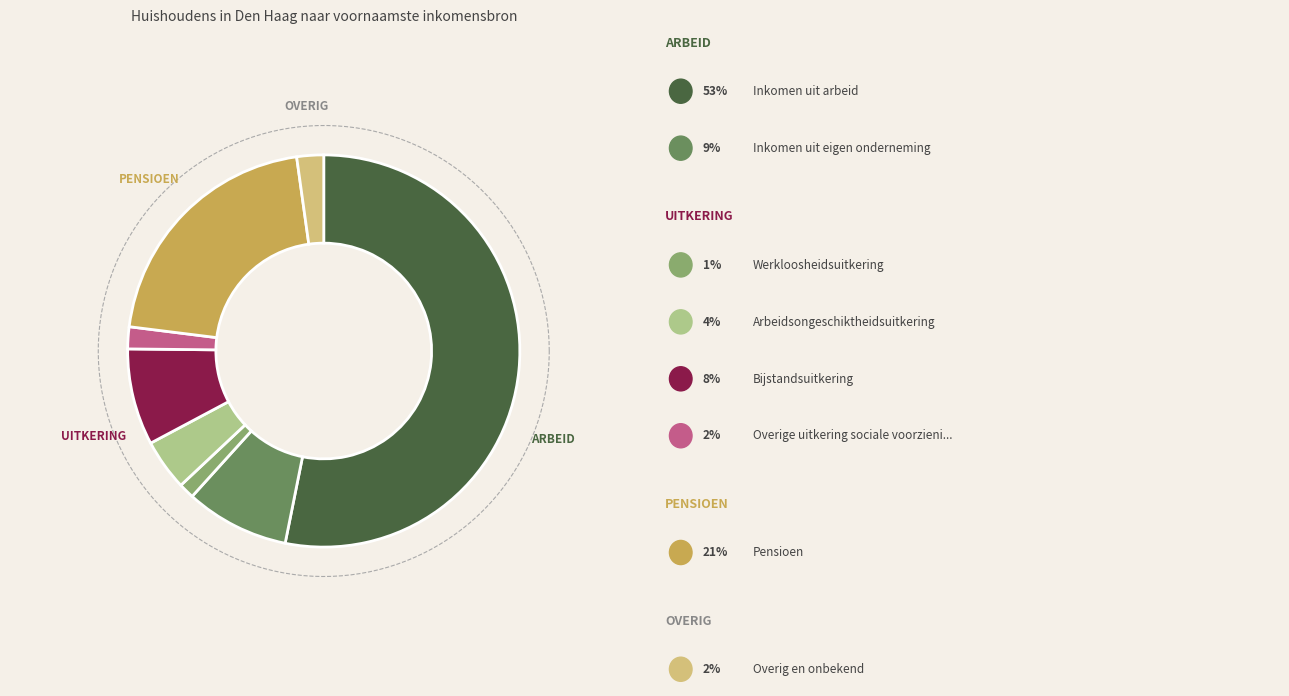

Is it true that Arbeidsongeschiktheidsuitkering is 4% of the pie?

True